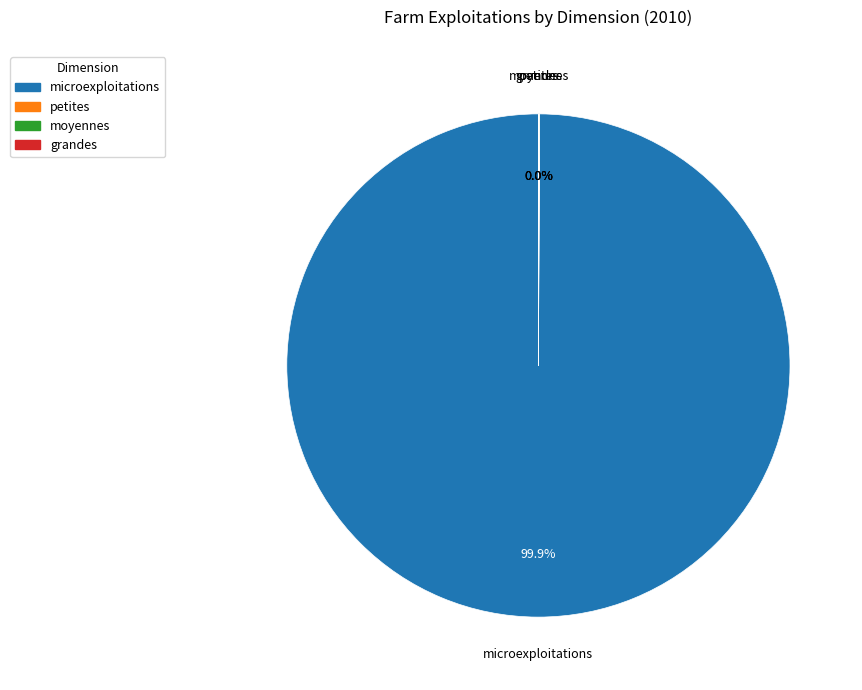

Which category has the biggest portion of the pie?

microexploitations